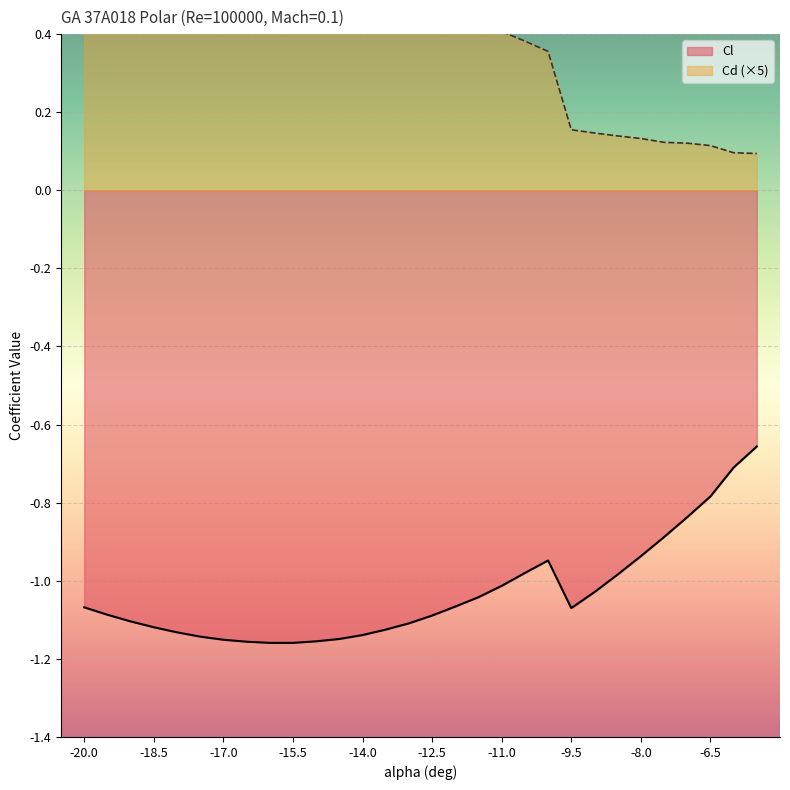

What is the smallest value displayed?

-1.2